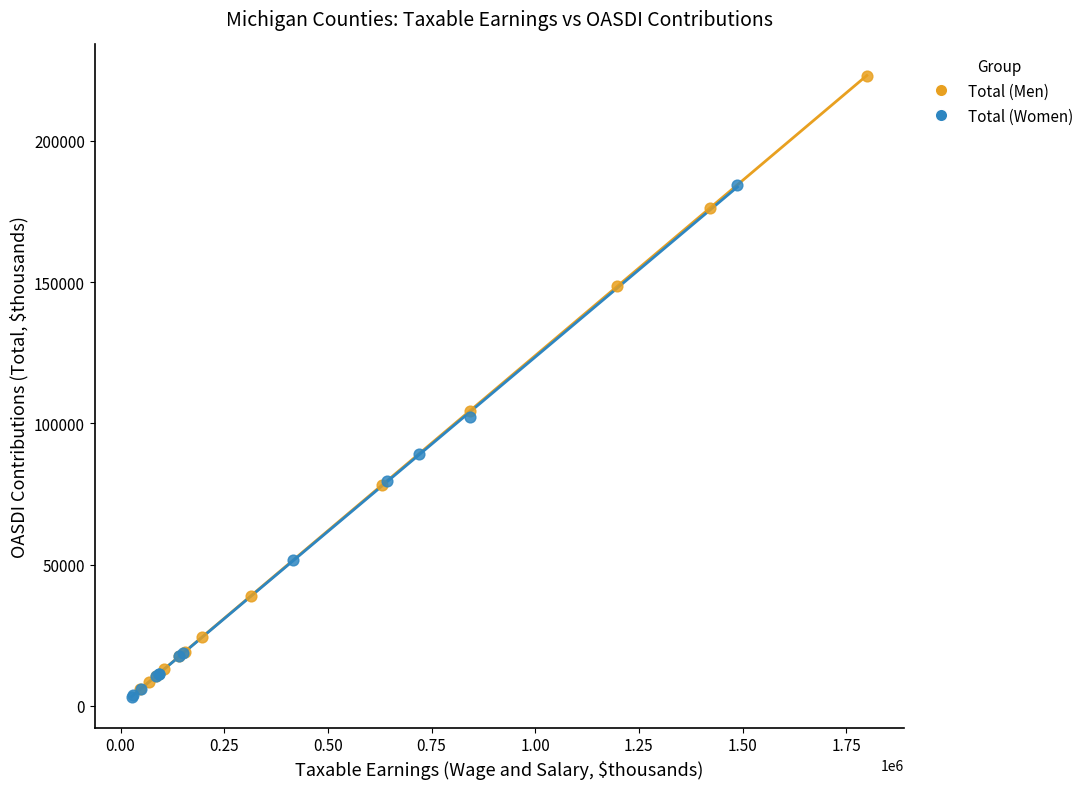

Which series reaches the maximum Y coordinate?

Total (Men)